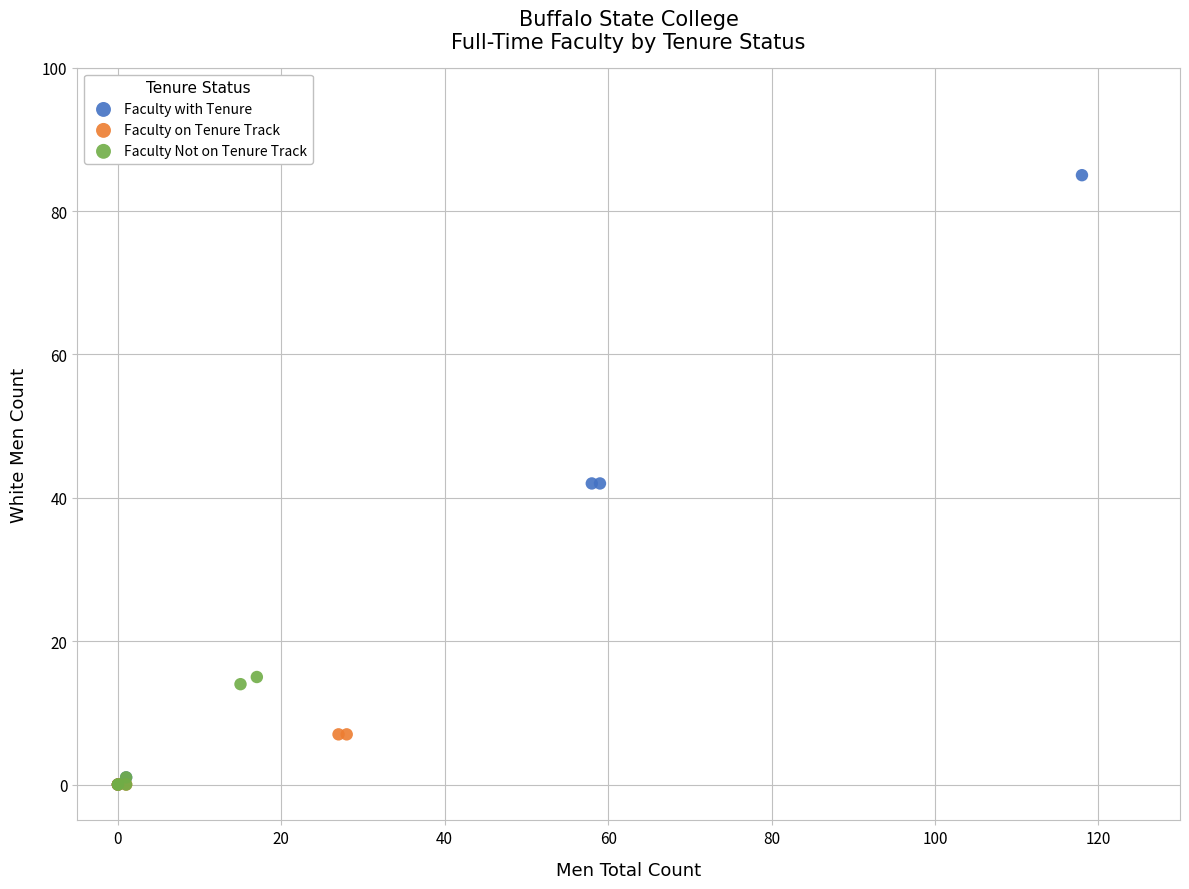

Which series has the widest spread of Y values?

Faculty with Tenure